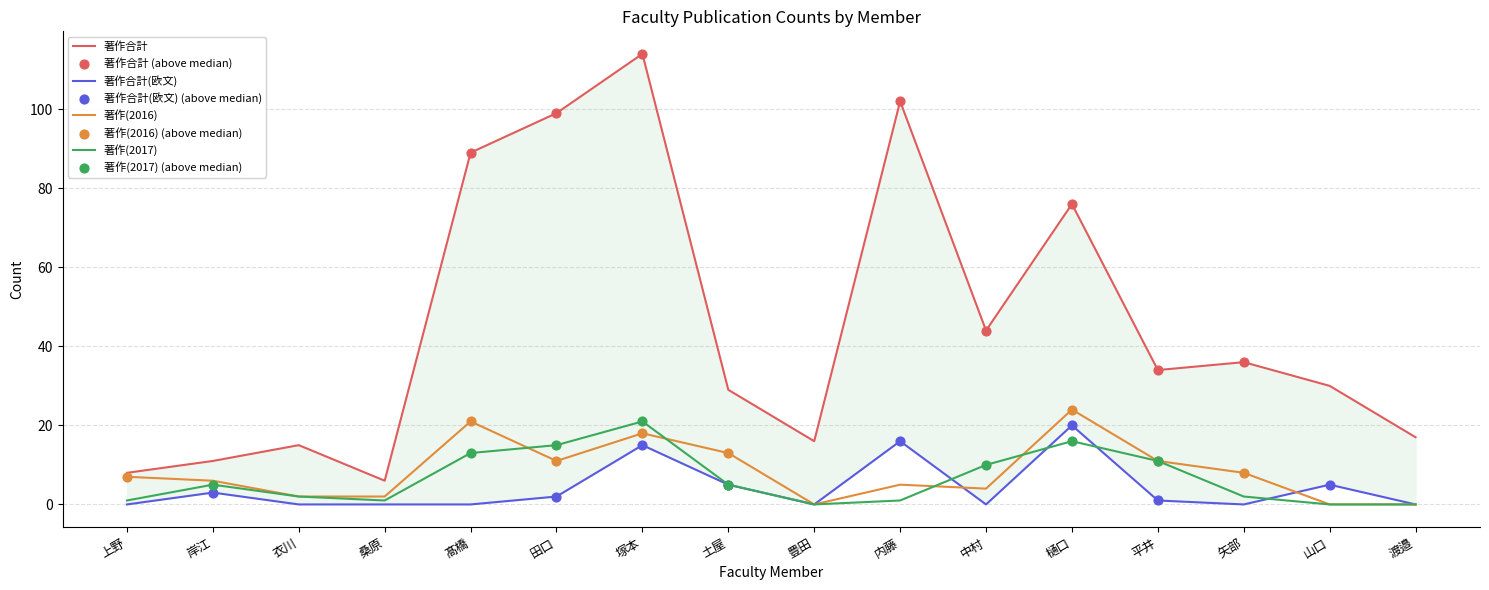

At which category is the sum across all series the highest?

塚本